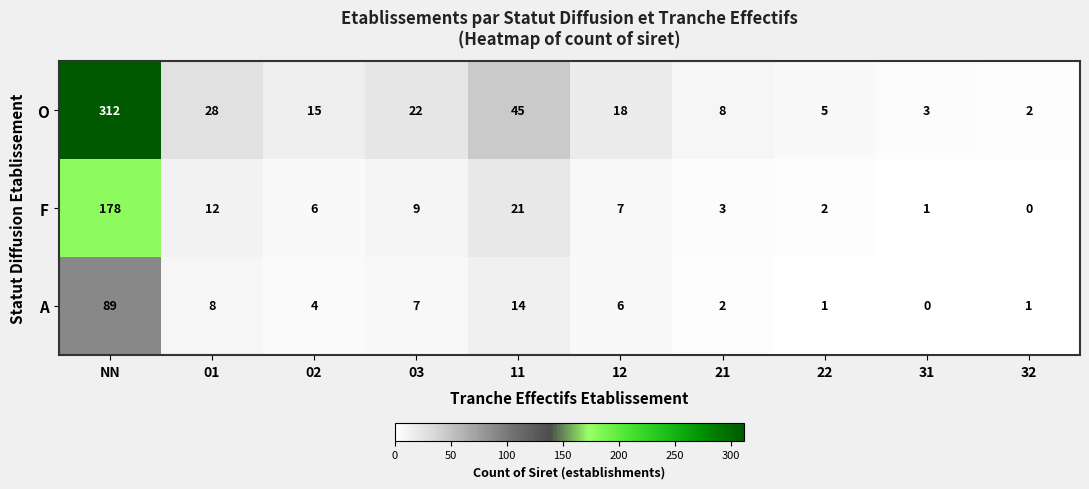

What is the greatest value displayed?

312